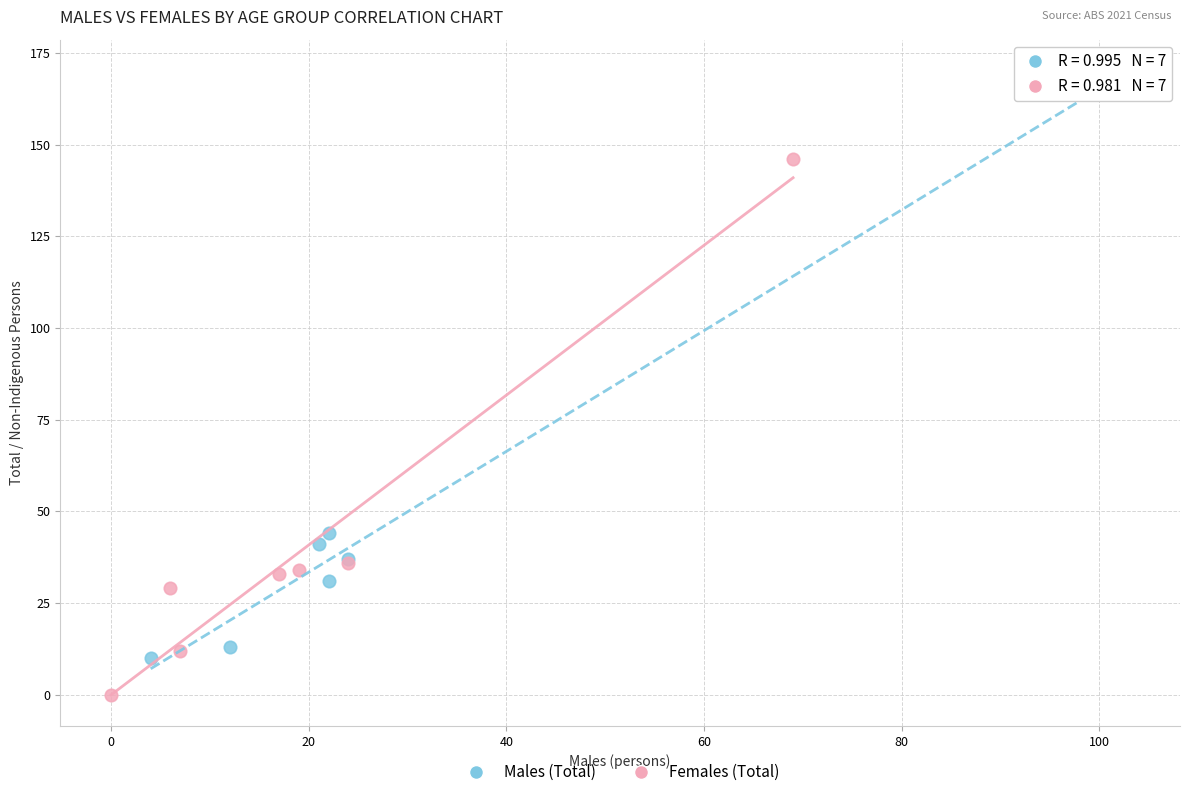

What are all the series names shown in the legend?

Males (Total), Females (Total)